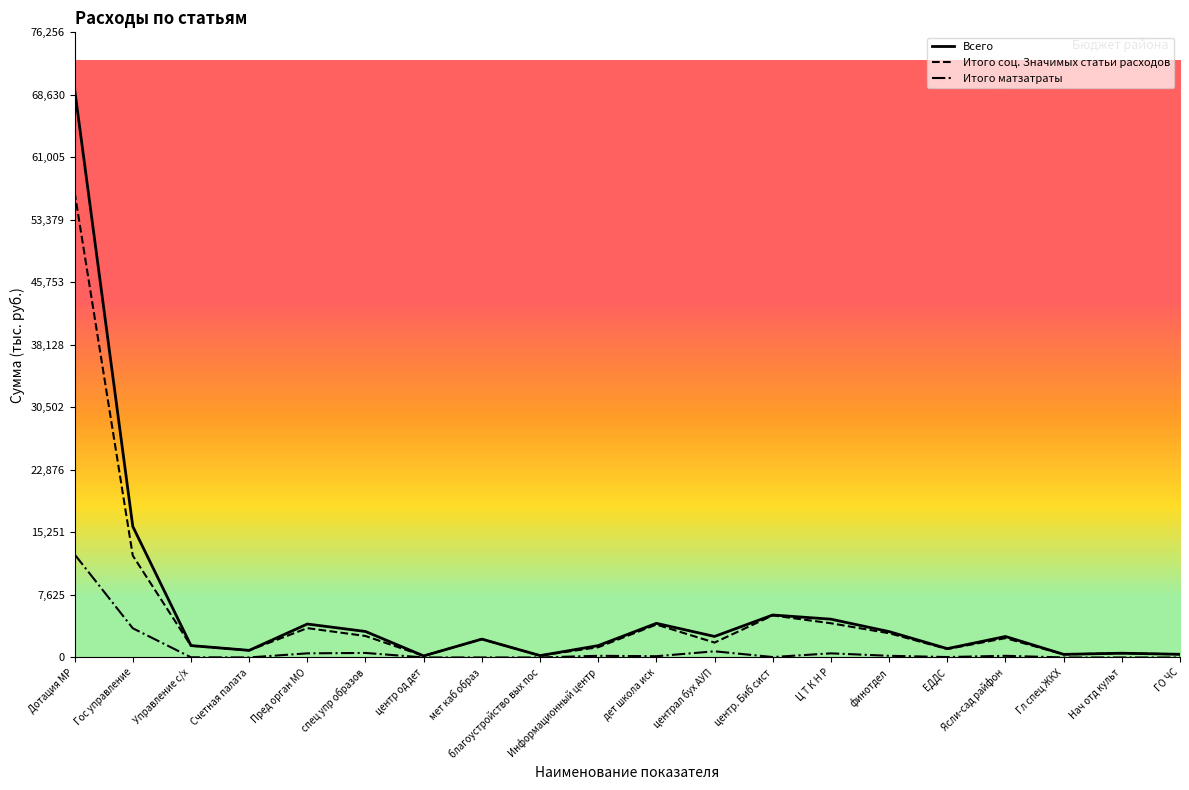

The Всего series shows 4077 at Пред орган МО. True or false?

True